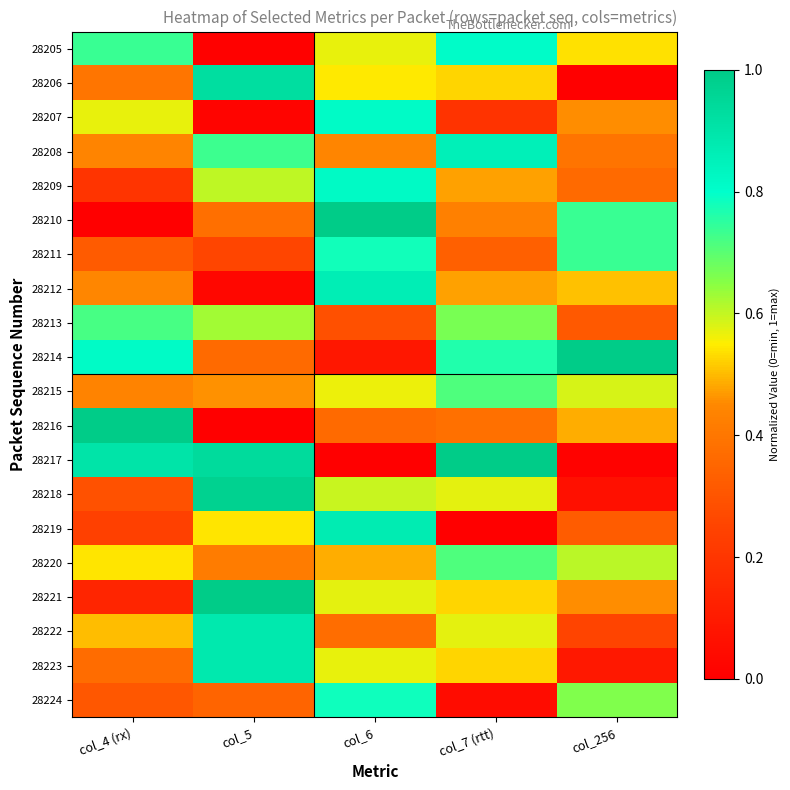

Rank the series by their maximum value, from highest to lowest.

28210, 28214, 28216, 28217, 28221, 28218, 28206, 28222, 28223, 28219, 28212, 28208, 28209, 28207, 28205, 28224, 28211, 28213, 28215, 28220